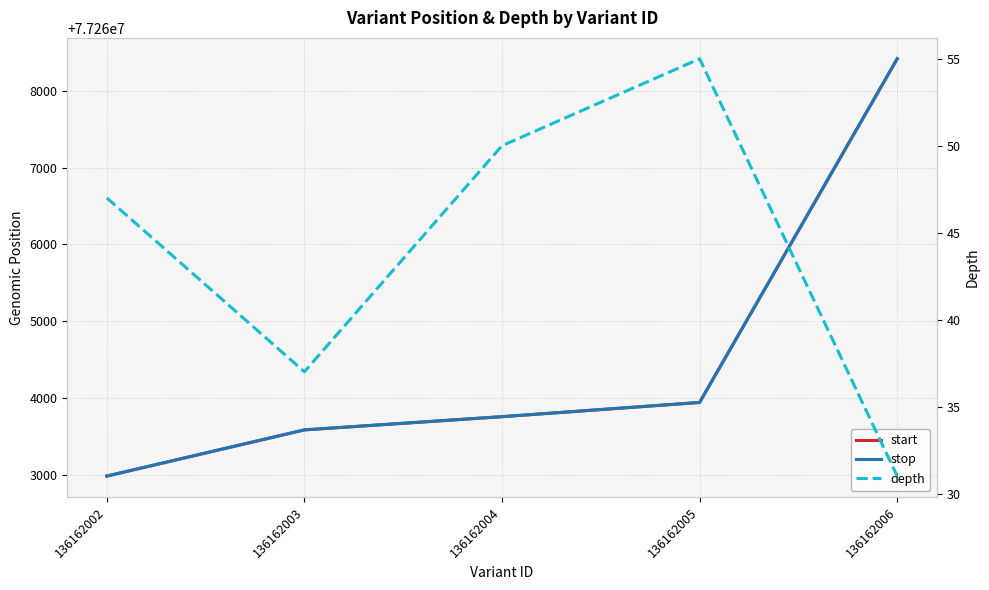

In depth, how many points are lower than both neighbors (excluding endpoints)?

1